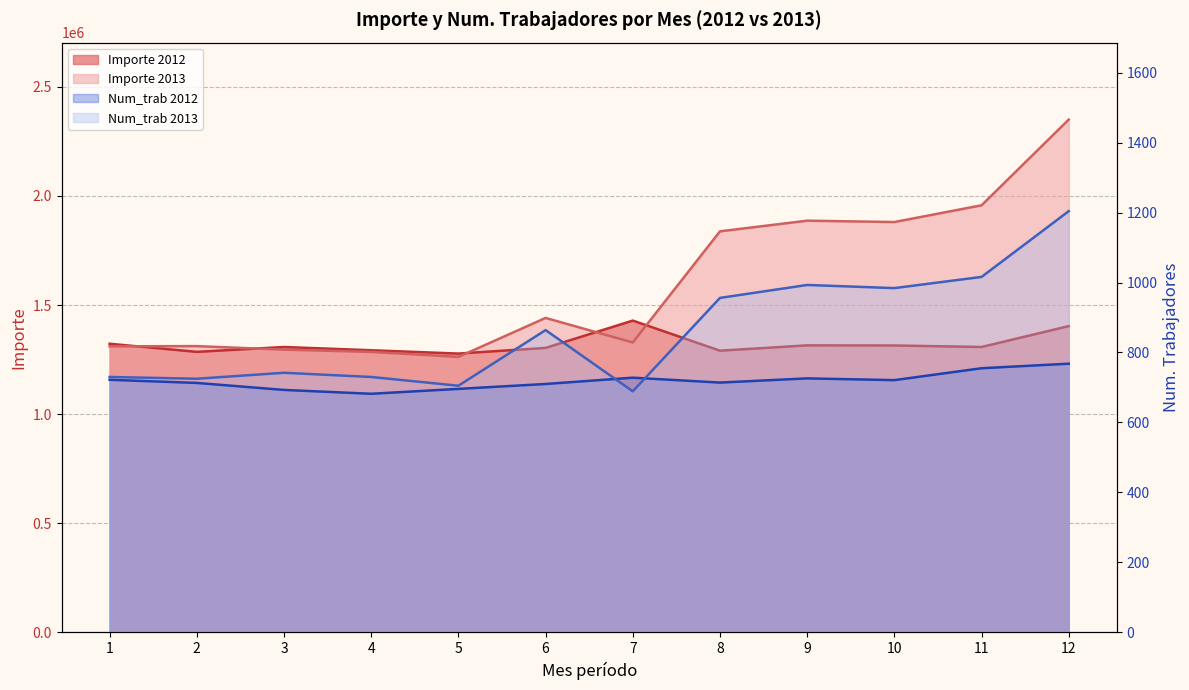

What is the maximum value for Importe 2013?

2350233.8